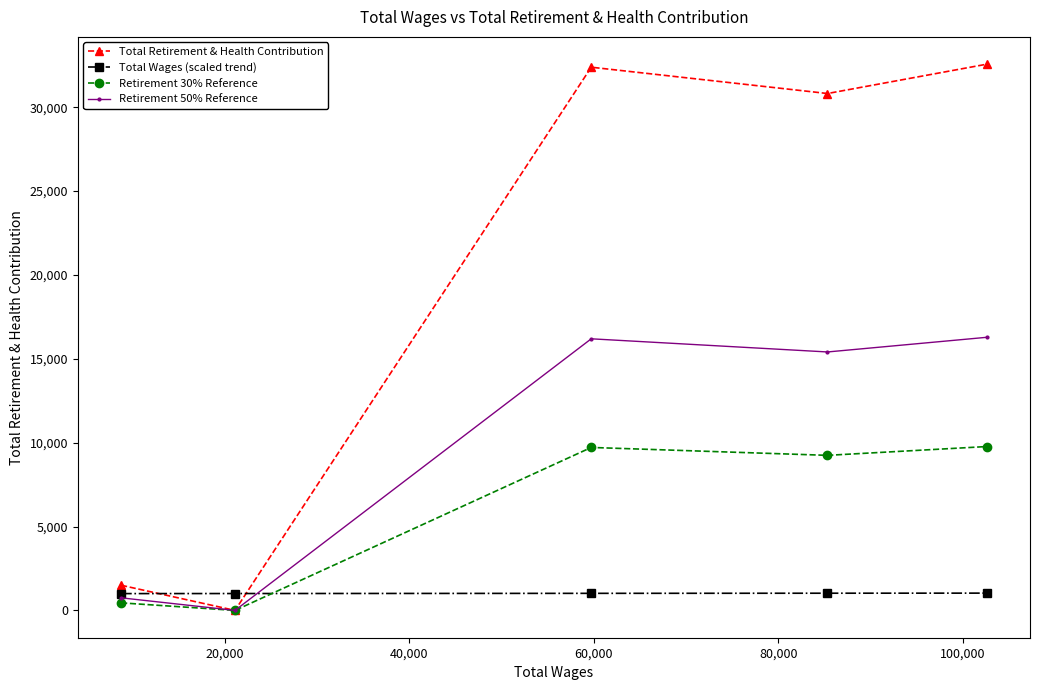

Which series has the largest total across all categories?

Total Retirement & Health Contribution